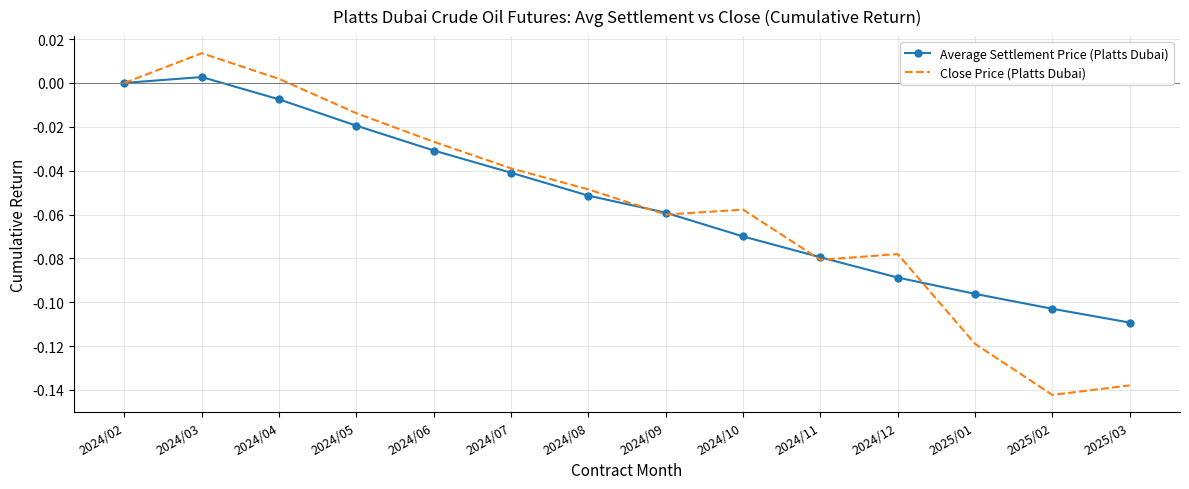

What is the sum of all Close Price (Platts Dubai) values?

-0.8